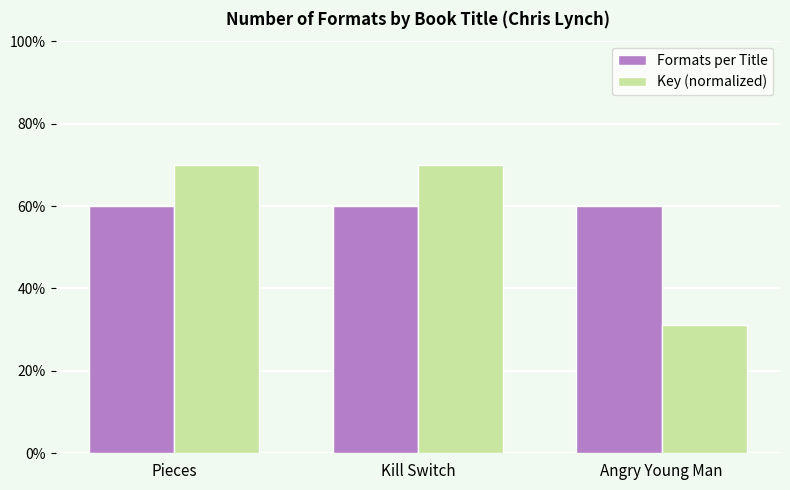

The Key (normalized) series shows 3.5 at Kill Switch. True or false?

True